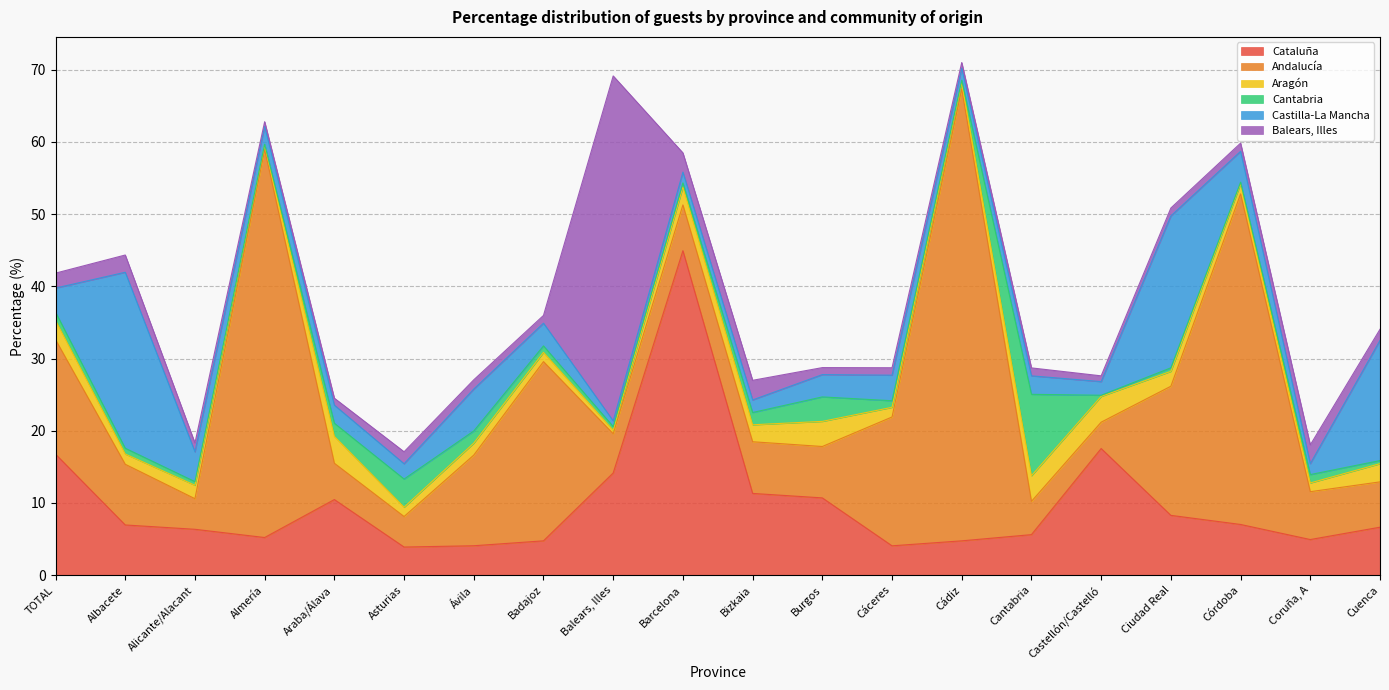

Is it true that Balears, Illes equals 1.7 at Asturias?

True